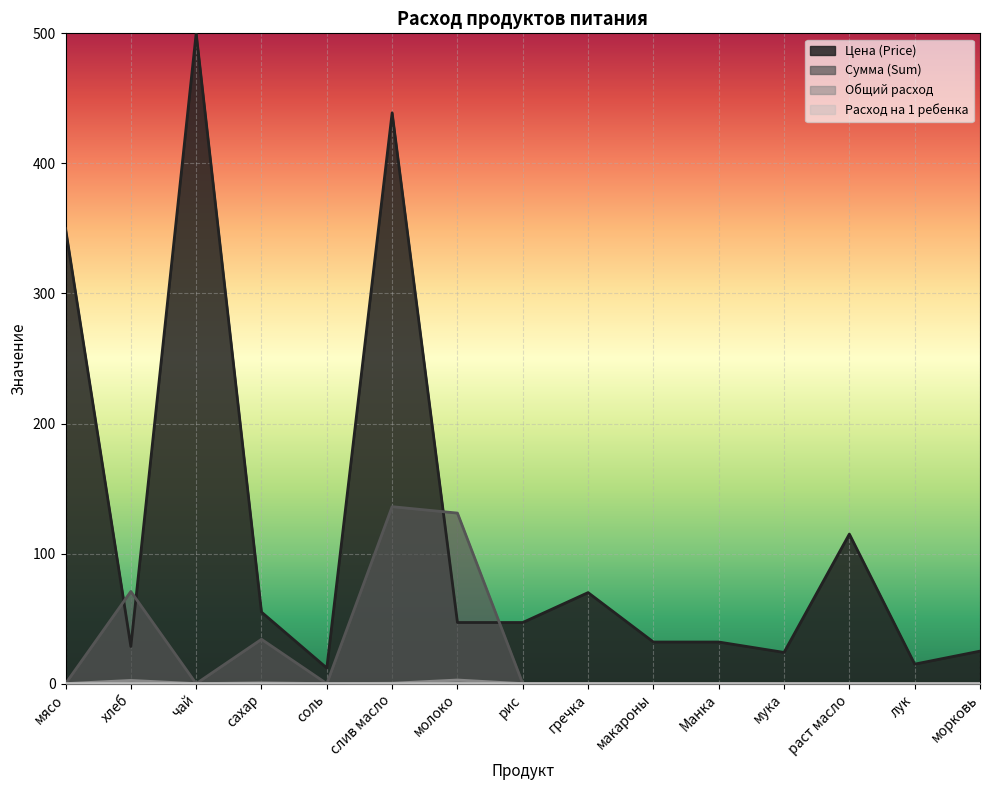

Does the chart display data point markers on the line(s)?

No